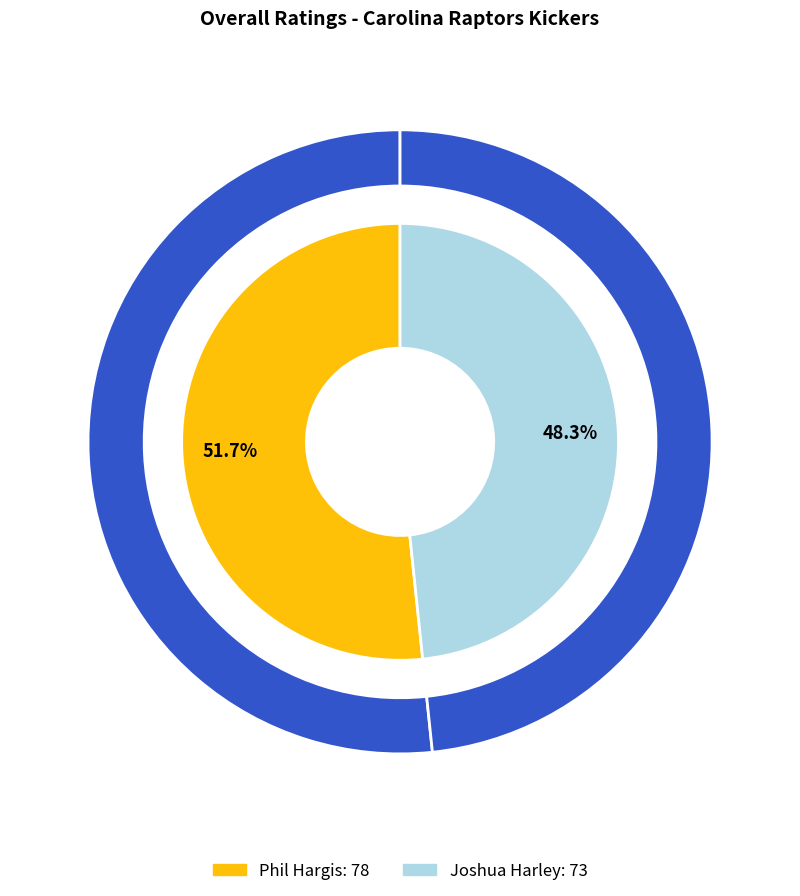

Rank the categories by value from highest to lowest.

Phil Hargis, Joshua Harley